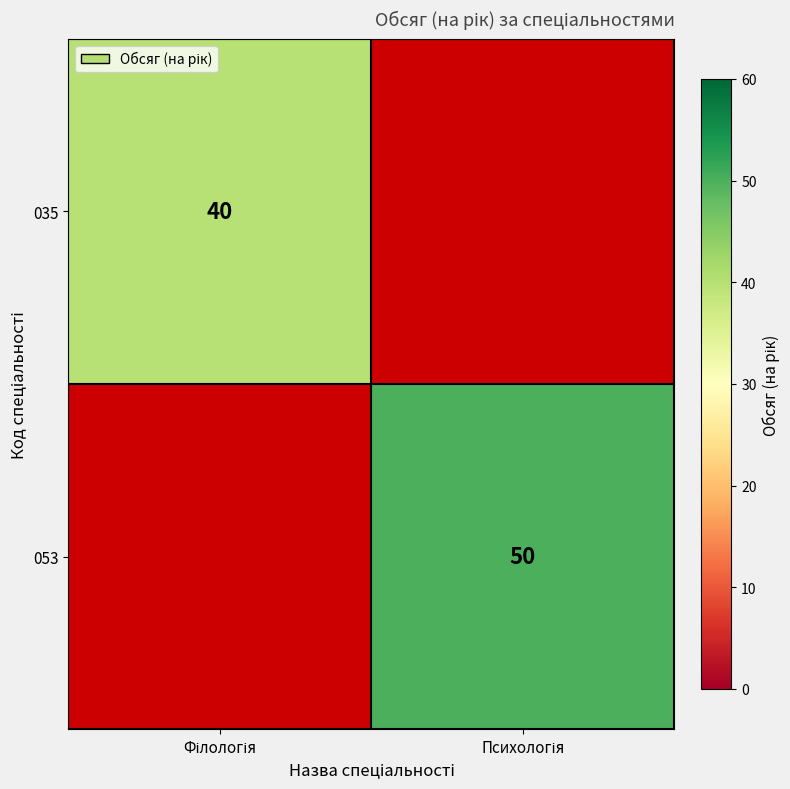

Which series changed the most between Філологія and Психологія?

053